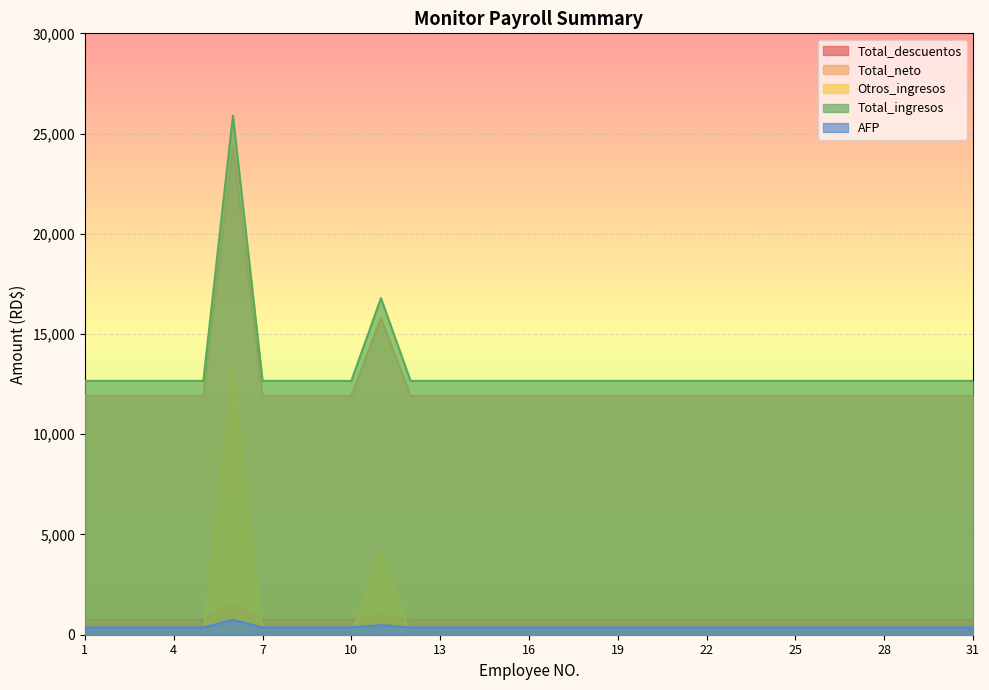

Read the Total_ingresos value at 18.

12662.0